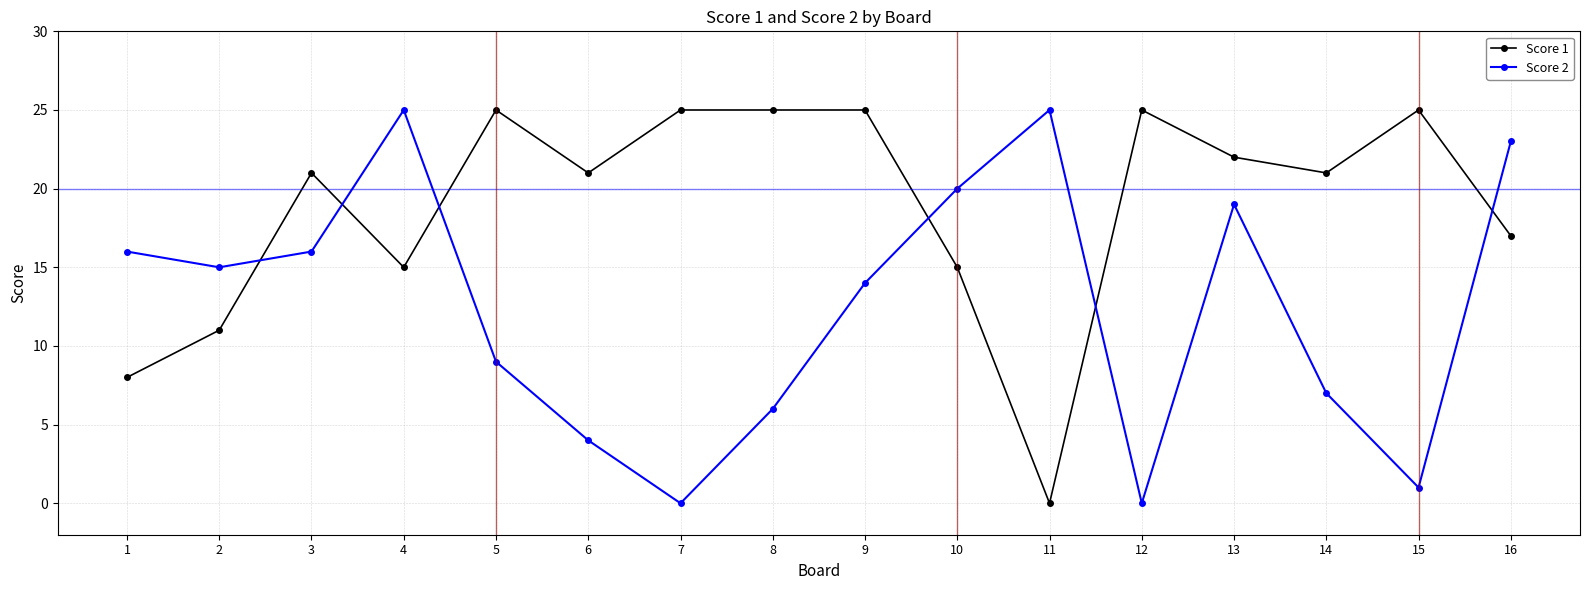

Which series changed the most between 9 and 15?

Score 2